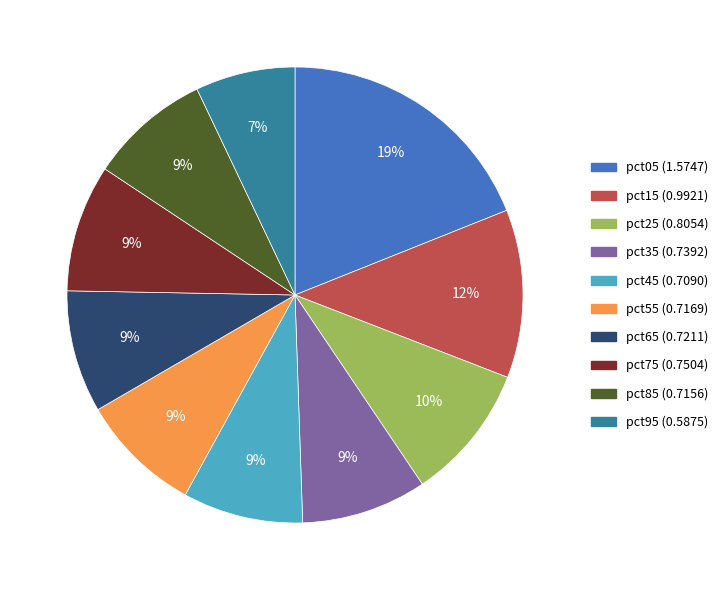

To the nearest percent, what portion does pct75 represent?

9%